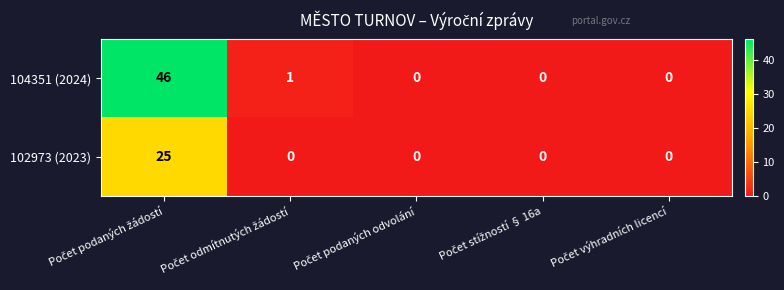

Which series has the largest range (max minus min)?

104351 (2024)